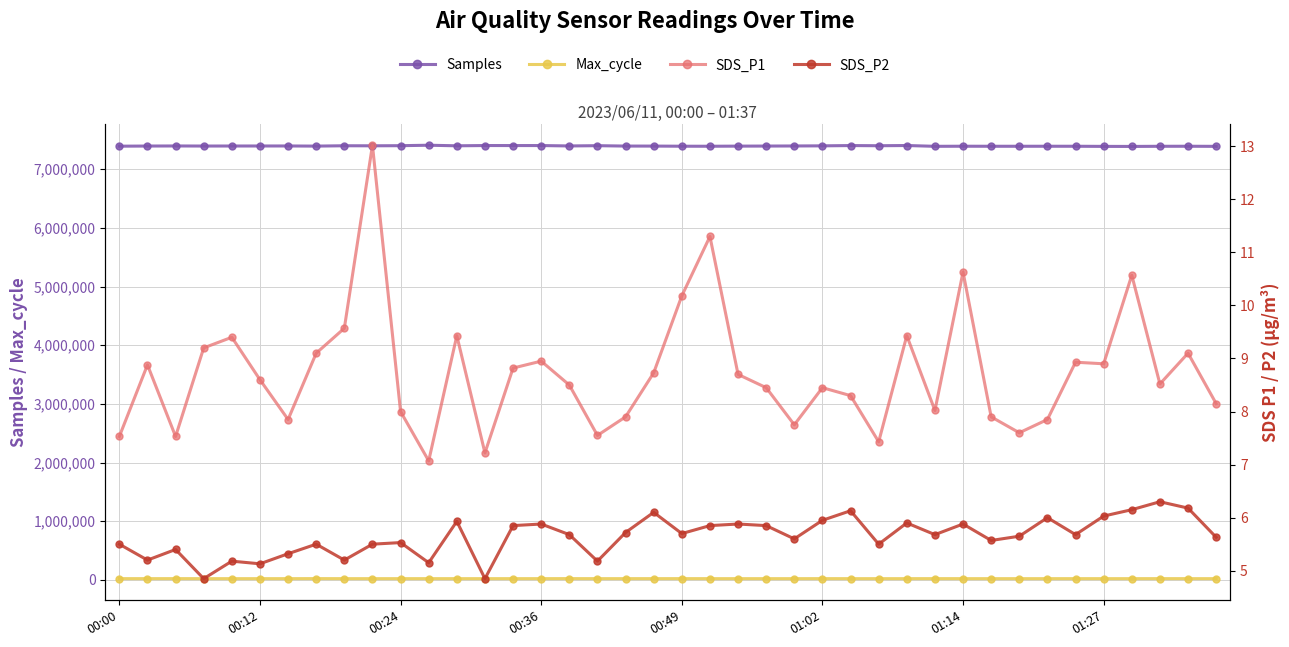

True or false: SDS_P1 and Samples cross at least once.

False